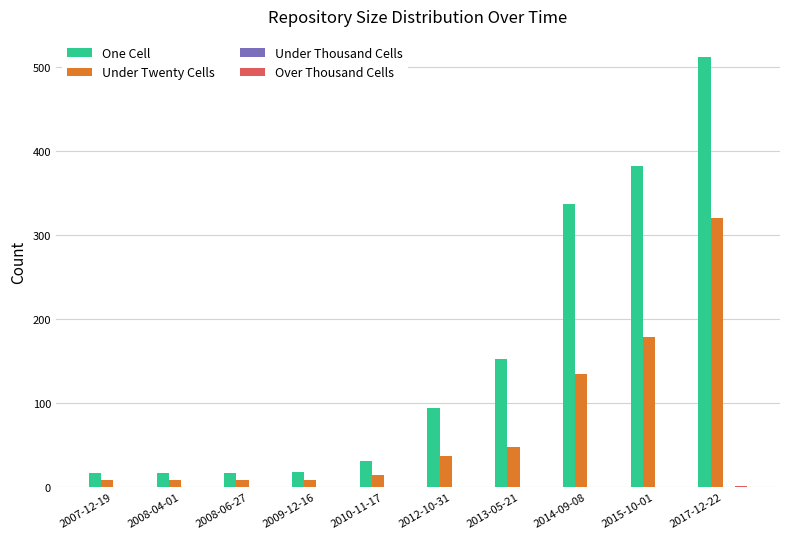

How many groups of bars are there?

10